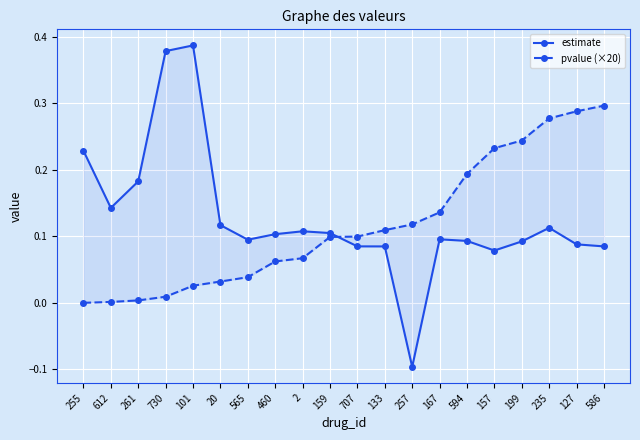

Which series has the largest range (max minus min)?

estimate